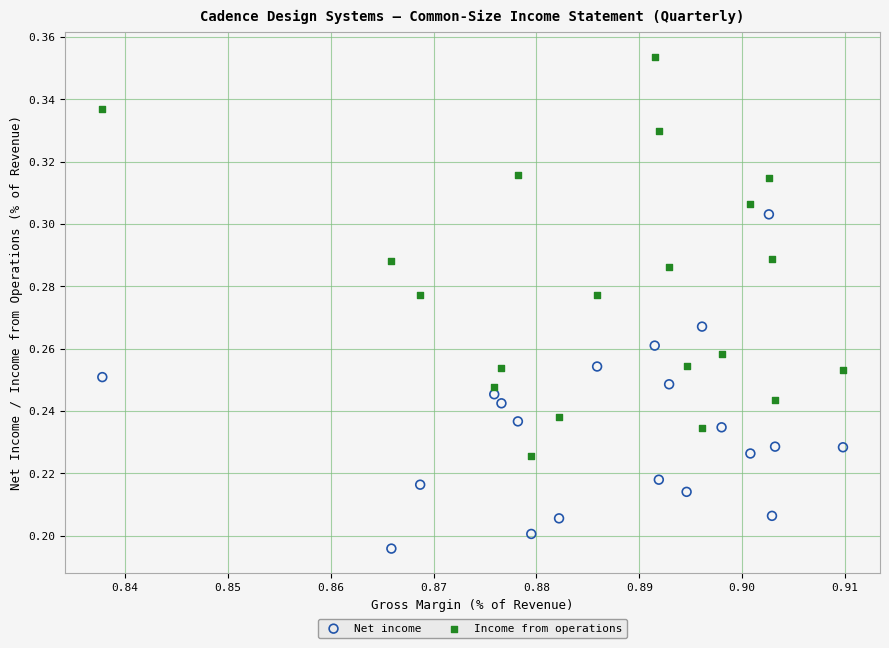

Which series contains the highest Y value?

Income from operations